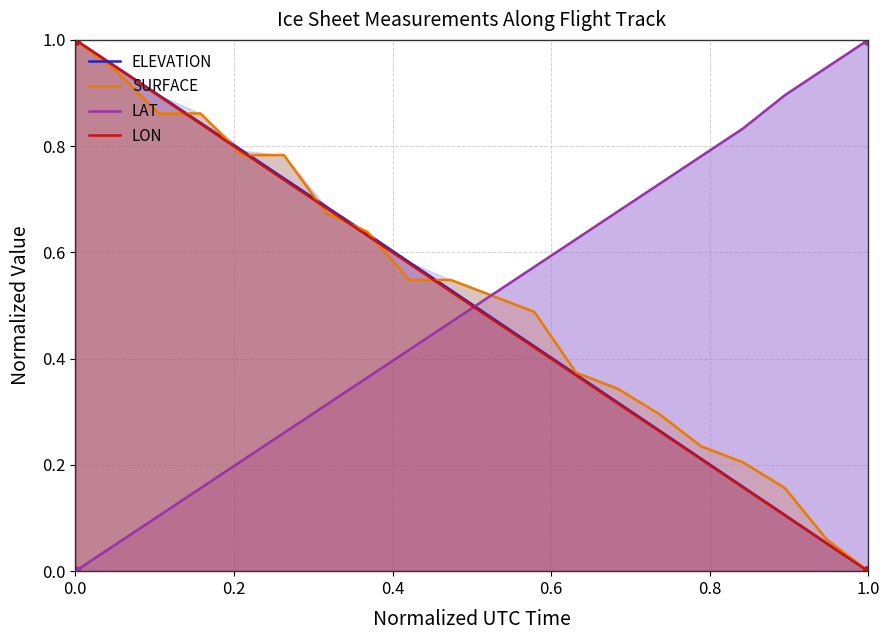

True or false: LAT and ELEVATION intersect in this chart.

True